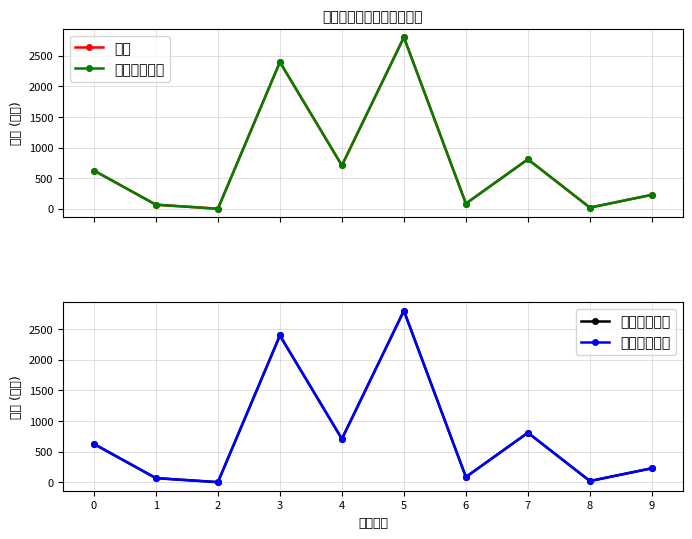

What is the difference between the maximum and minimum values in the 本年收入合计 series?

2802.6